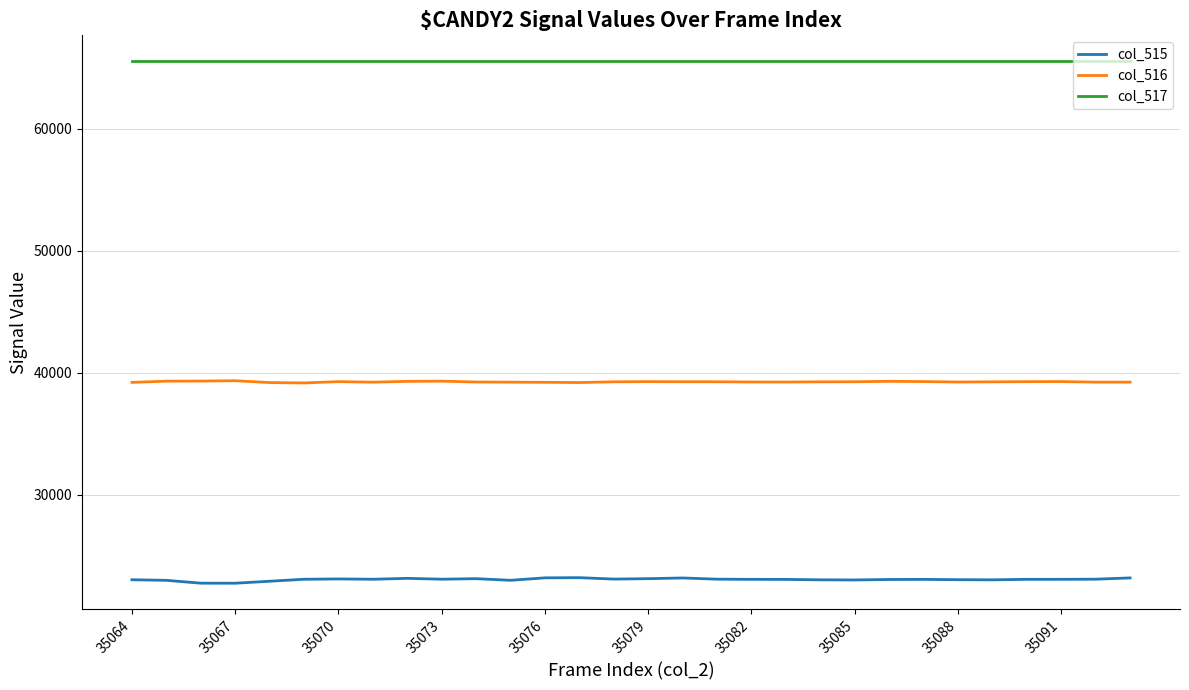

List the series in order of their peak value, lowest first.

col_515, col_516, col_517